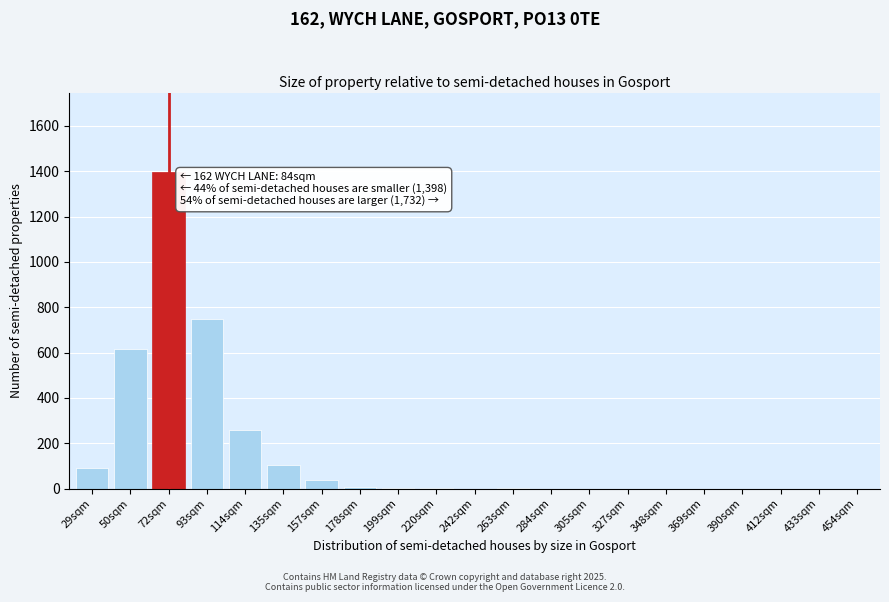

True or false: the data shows 0 at 242sqm.

True